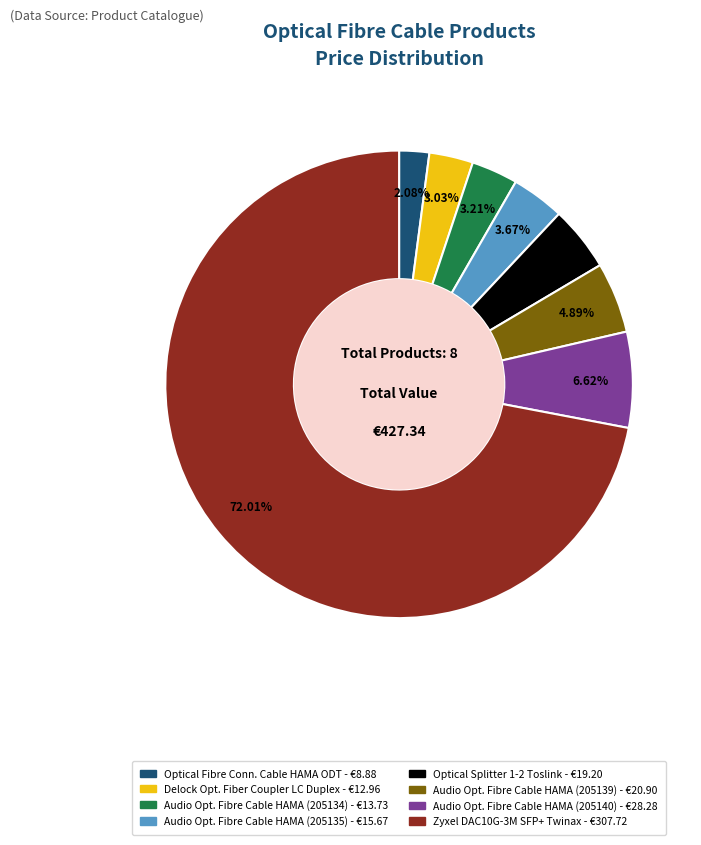

Is there any slice that represents more than half of the pie?

Yes